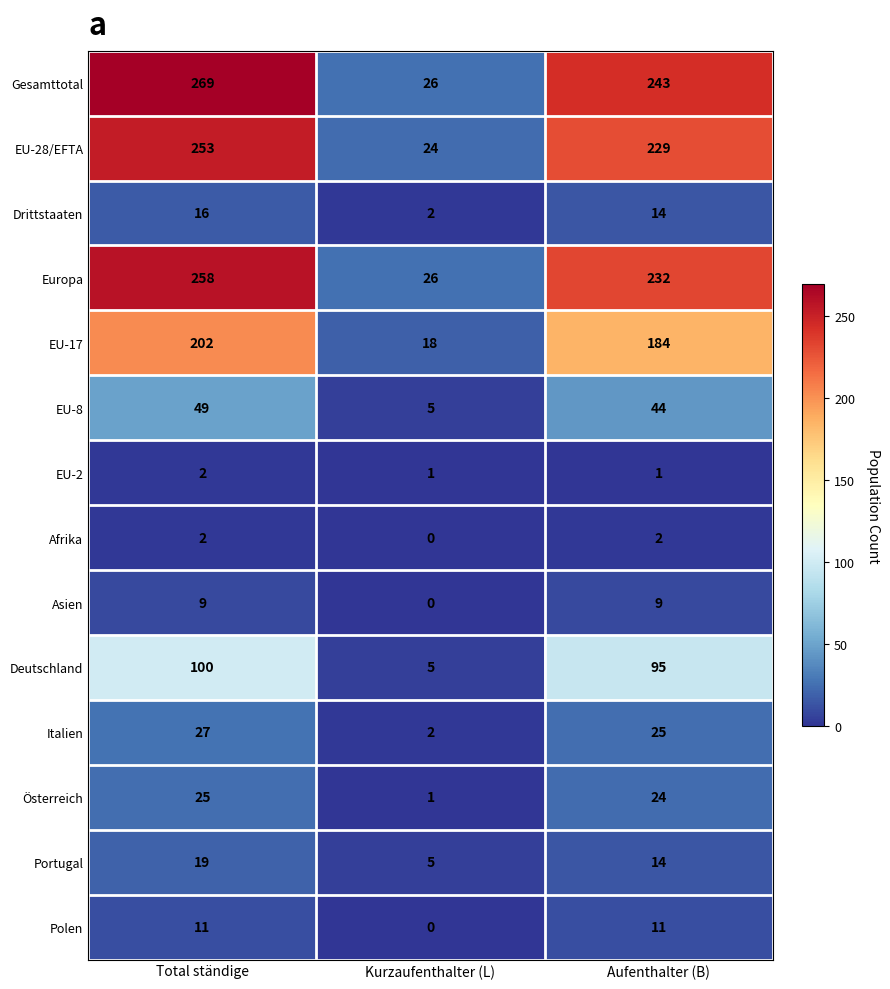

Which category has the highest value across all series?

Total ständige